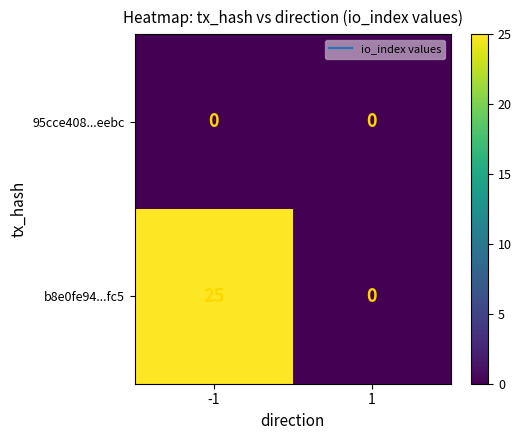

The value of b8e0fe94...fc5 at -1 is 25. True or false?

True